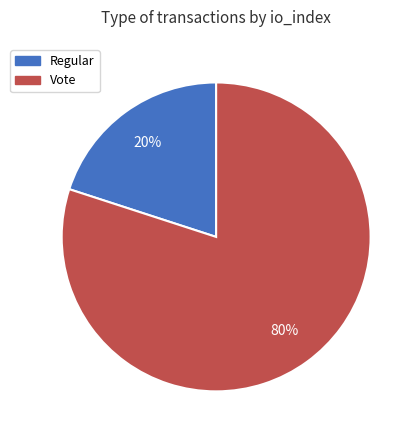

Rank the categories by value from lowest to highest.

Regular, Vote